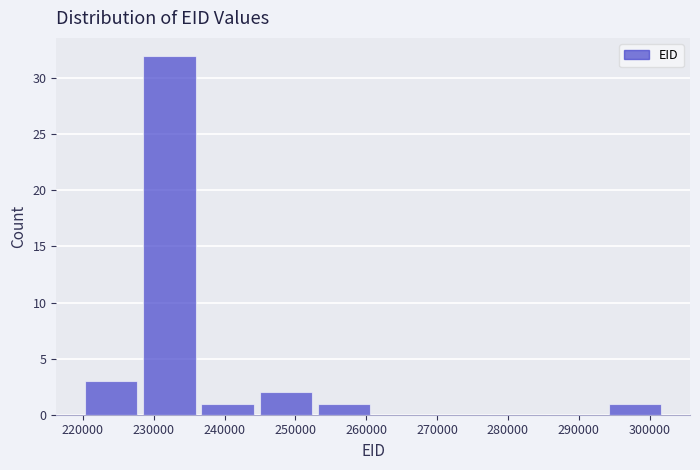

Reading left to right, transcribe this chart: for each bar, give the range it covers on the x-axis and its height. Neither the bar edges nor the heights are printed on the chart, so give them approximately, as read against the axes.

220000 to 228000: 3
228000 to 236000: 32
236000 to 245000: 1
245000 to 253000: 2
253000 to 261000: 1
261000 to 269000: 0
269000 to 277000: 0
277000 to 286000: 0
286000 to 294000: 0
294000 to 302000: 1